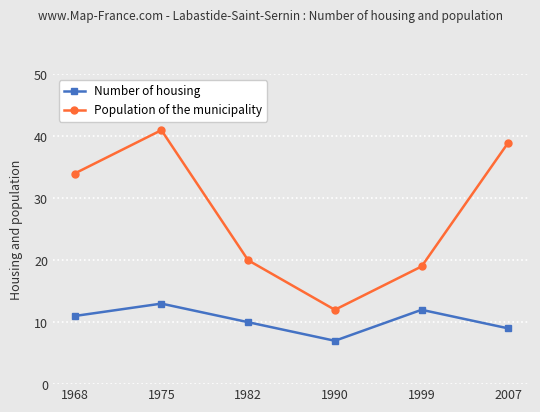

What is the difference between the highest and lowest values at 1982?

10